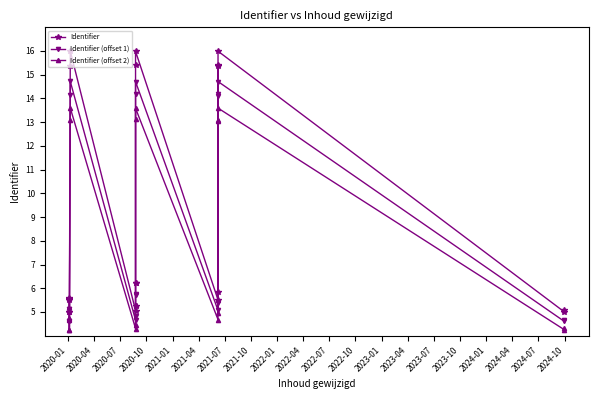

List the series in order of their peak value, lowest first.

Identifier (offset 2), Identifier (offset 1), Identifier